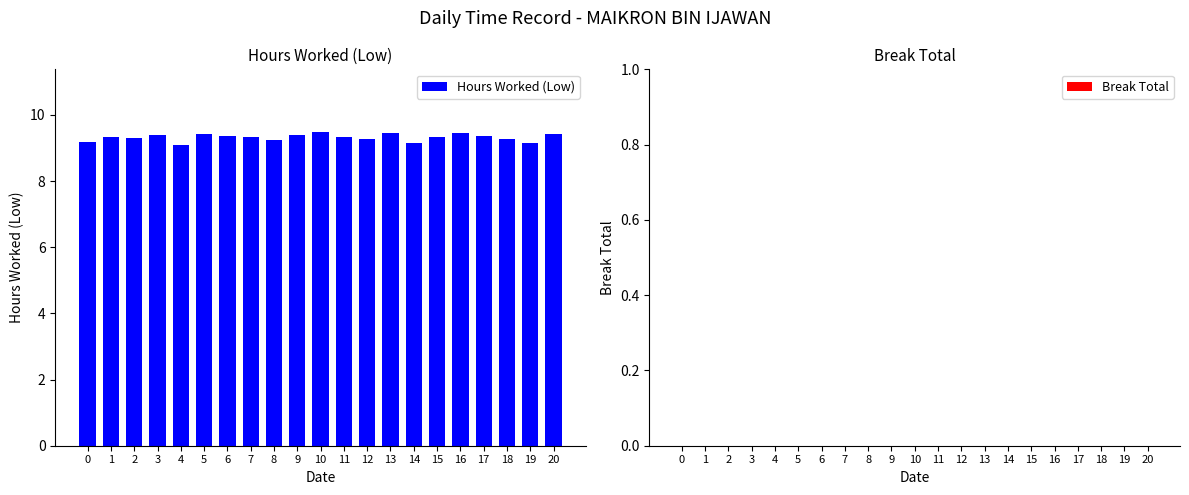

How many series are shown in this chart?

1